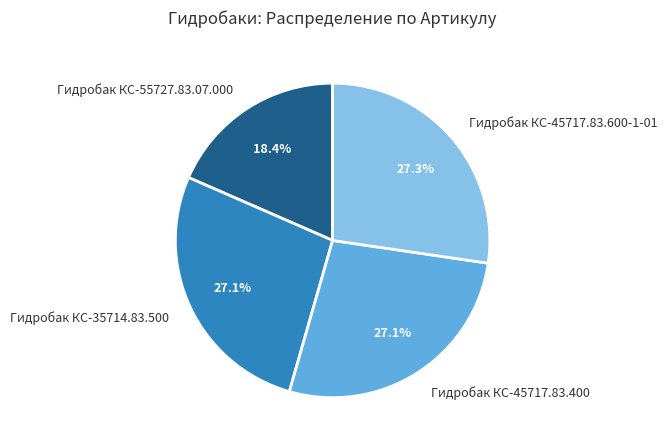

What portion of the pie excludes Гидробак КС-35714.83.500?

72.9%